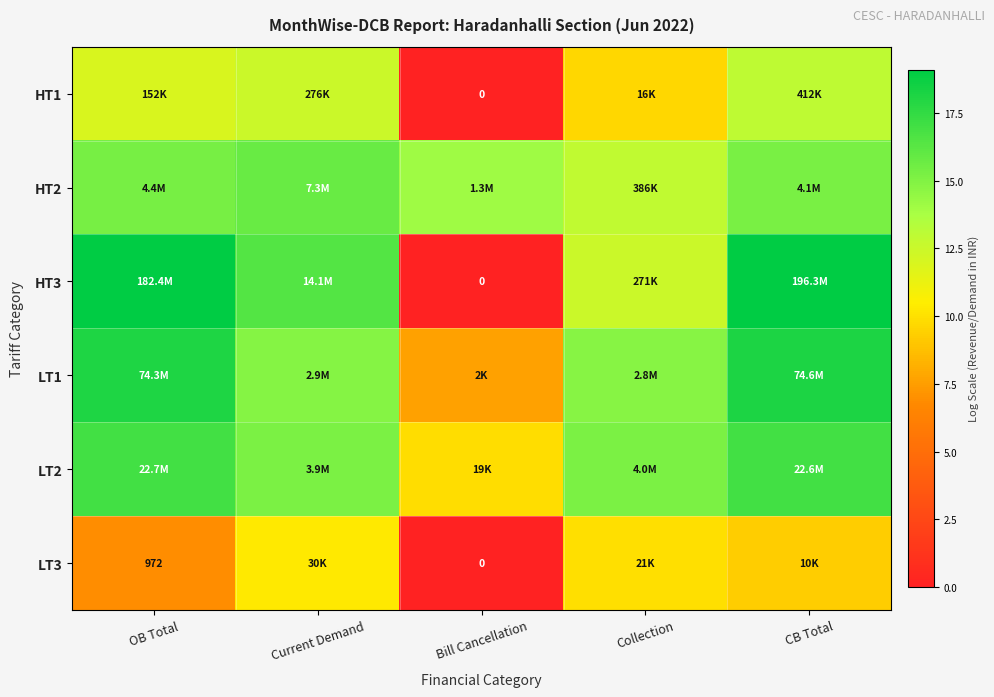

Which series changed the most between Bill Cancellation and CB Total?

HT3